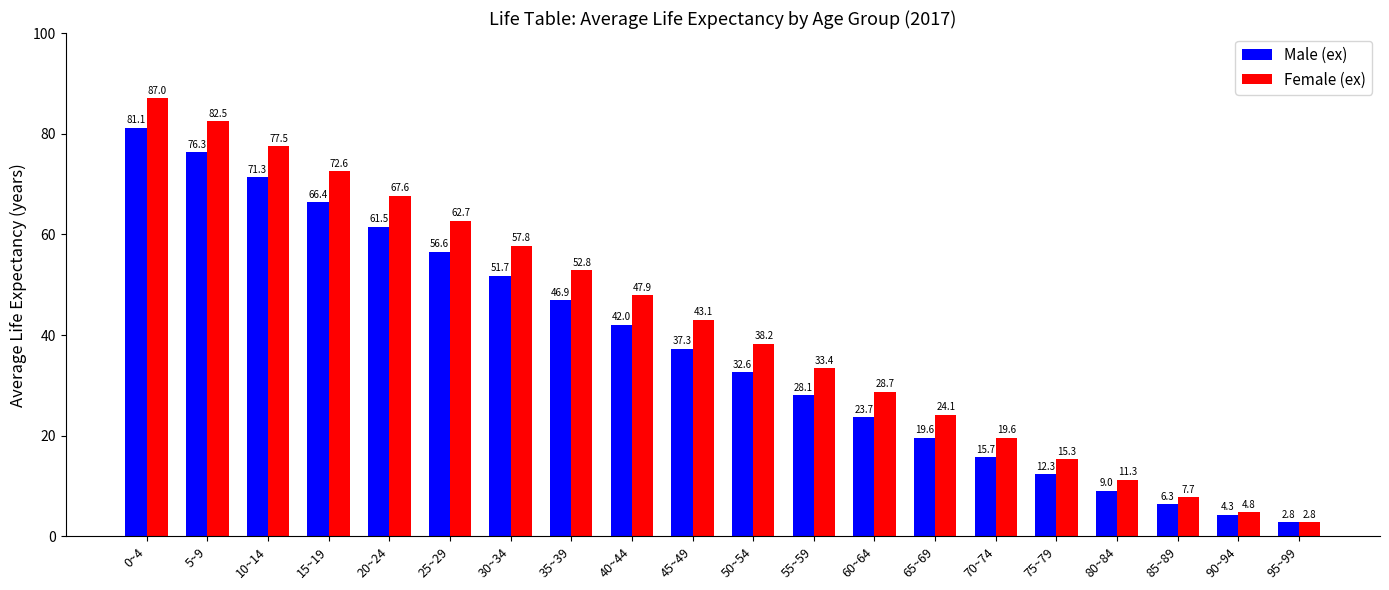

Rank the categories by Female (ex) value from lowest to highest.

95~99, 90~94, 85~89, 80~84, 75~79, 70~74, 65~69, 60~64, 55~59, 50~54, 45~49, 40~44, 35~39, 30~34, 25~29, 20~24, 15~19, 10~14, 5~9, 0~4